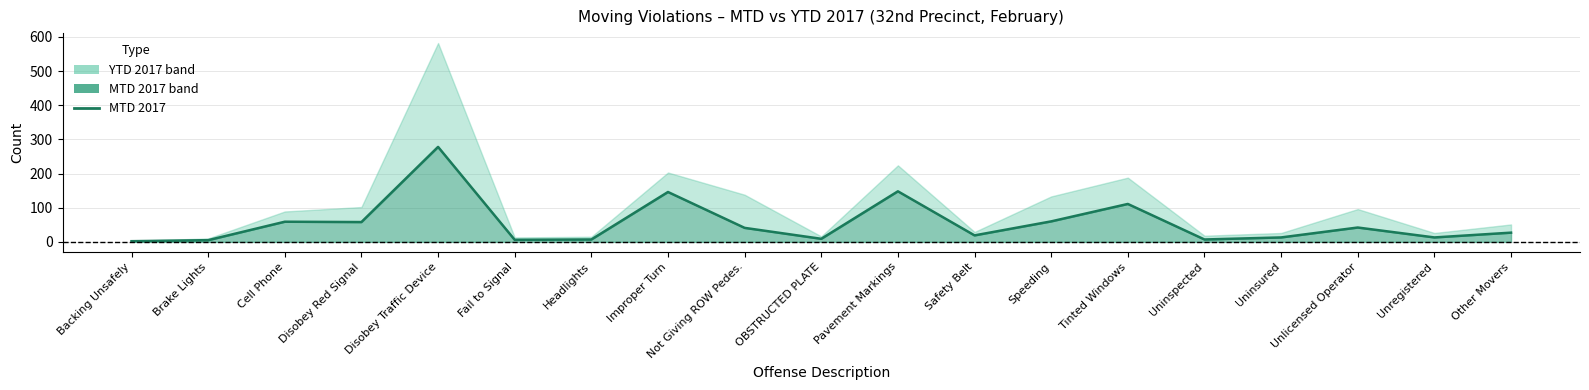

What is the label of the 9th point from the left?

Not Giving ROW Pedes.